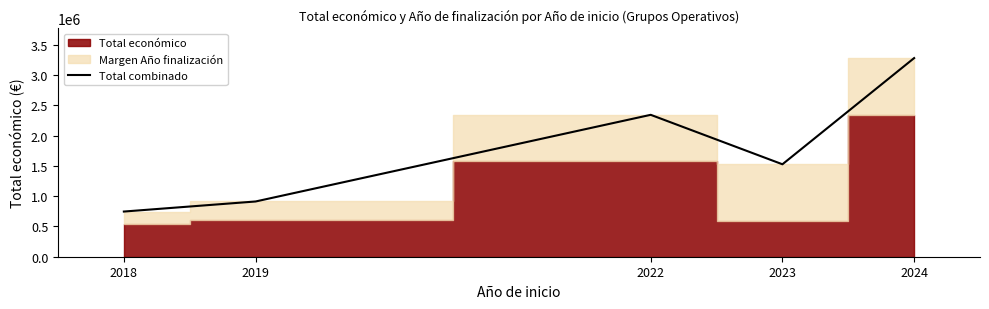

What is the value of the 2nd point from the left?

912489.3